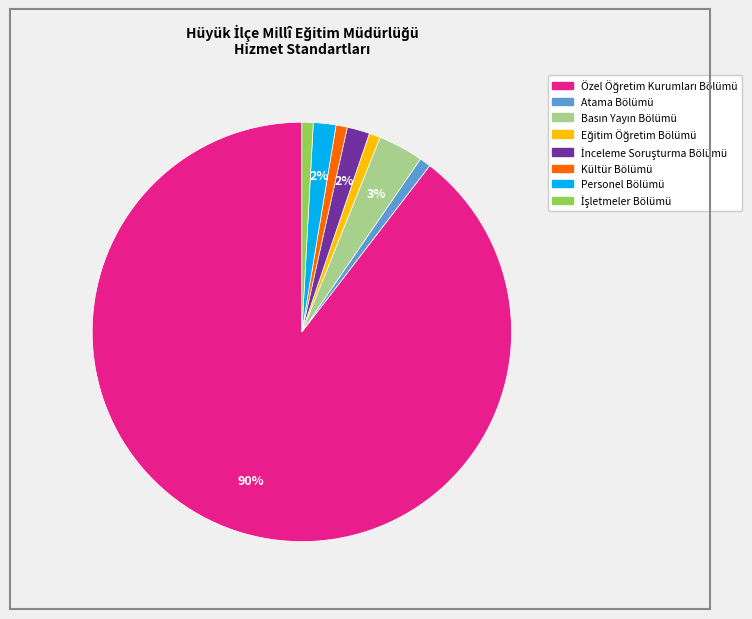

True or false: Atama Bölümü accounts for 1% of the total.

True